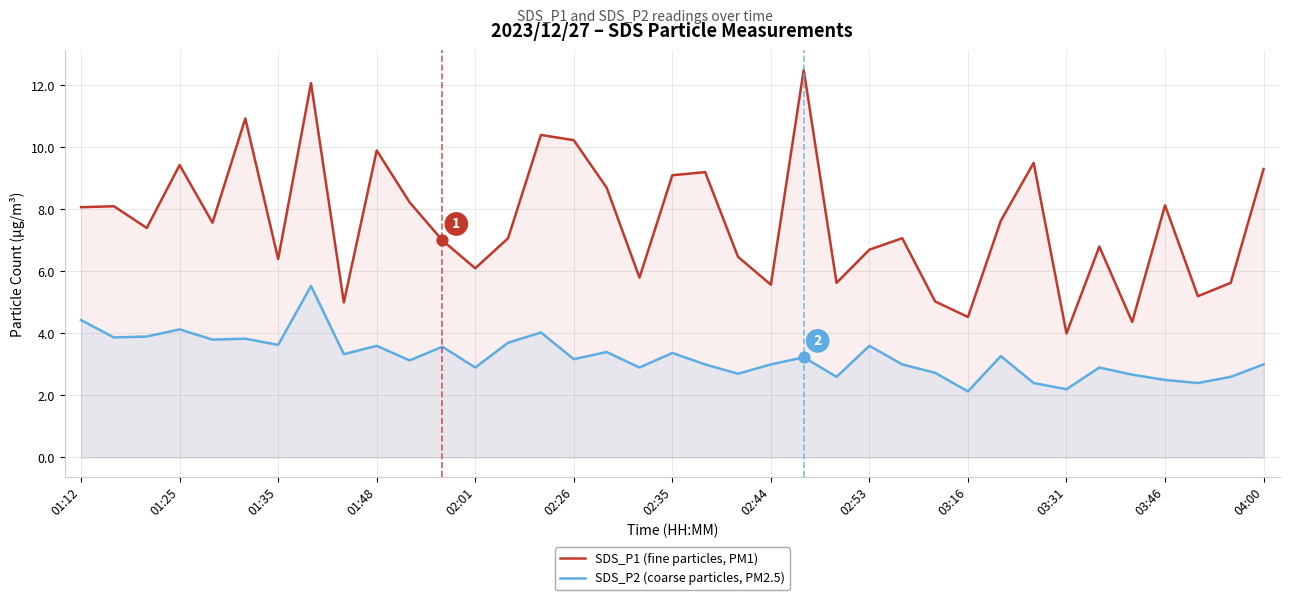

Which series contains the lowest Y value?

SDS_P2 (coarse particles, PM2.5)